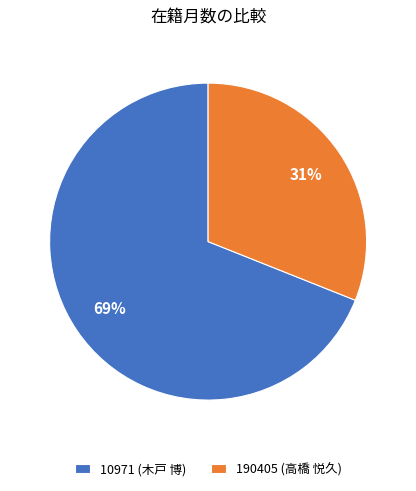

True or false: 10971 (木戸 博) accounts for 69% of the total.

True